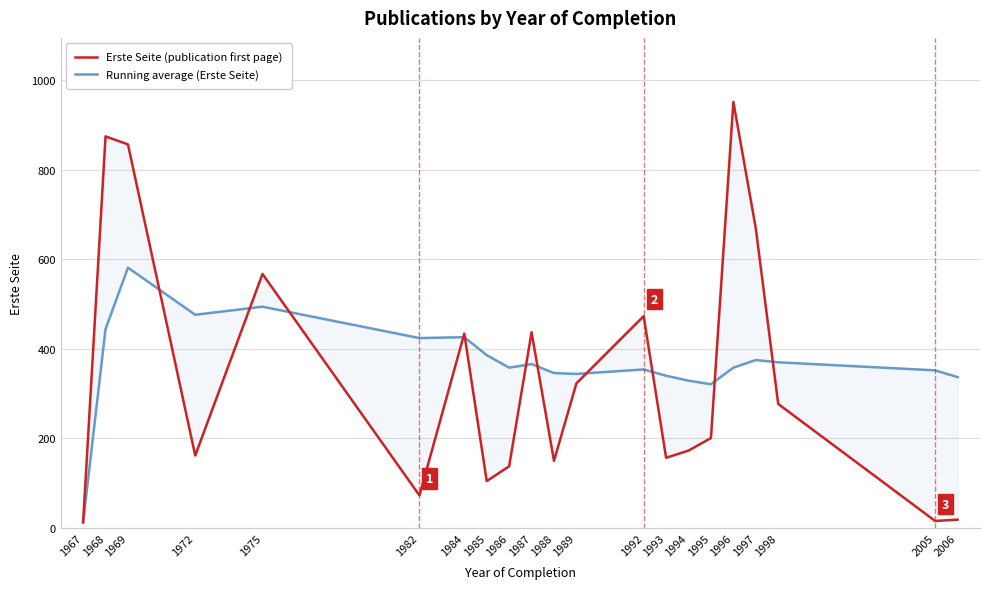

In Erste Seite (publication first page), how many points are higher than both neighbors (excluding endpoints)?

6